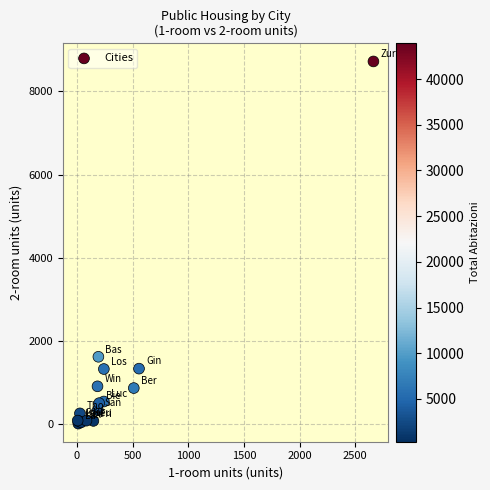

What Y value in the scatter plot is closest to 4370?

1625